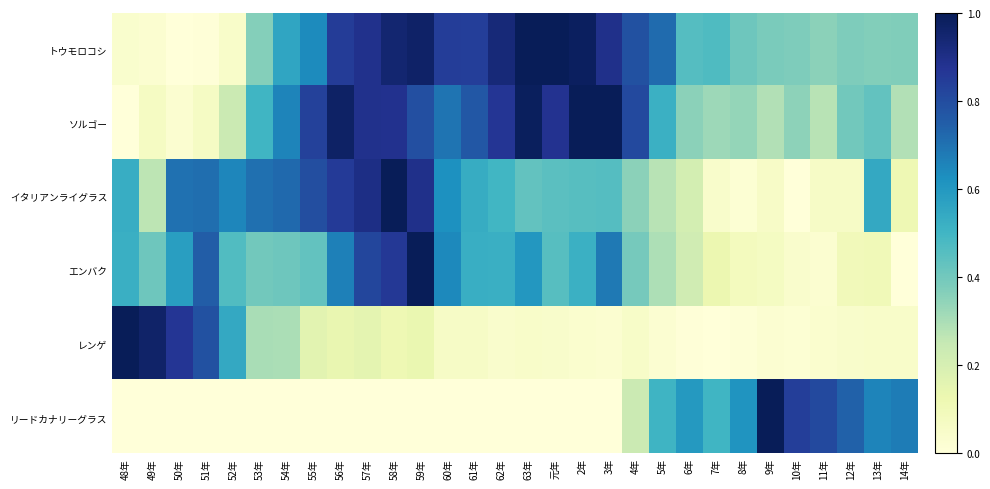

Reading right to left, transcribe all the data shown in this chart.

トウモロコシ: 14年=0.4	13年=0.4	12年=0.4	11年=0.4	10年=0.4	9年=0.4	8年=0.4	7年=0.5	6年=0.5	5年=0.7	4年=0.8	3年=0.9	2年=1.0	元年=1.0	63年=1.0	62年=0.9	61年=0.8	60年=0.8	59年=1.0	58年=0.9	57年=0.9	56年=0.8	55年=0.6	54年=0.6	53年=0.4	52年=0.0	51年=0.0	50年=0.0	49年=0.0	48年=0.0
ソルゴー: 14年=0.3	13年=0.4	12年=0.4	11年=0.3	10年=0.4	9年=0.3	8年=0.3	7年=0.3	6年=0.4	5年=0.5	4年=0.8	3年=1.0	2年=1.0	元年=0.9	63年=1.0	62年=0.9	61年=0.8	60年=0.7	59年=0.8	58年=0.9	57年=0.9	56年=1.0	55年=0.8	54年=0.7	53年=0.5	52年=0.2	51年=0.1	50年=0.0	49年=0.1	48年=0.0
イタリアンライグラス: 14年=0.1	13年=0.5	12年=0.1	11年=0.1	10年=0.0	9年=0.1	8年=0.0	7年=0.0	6年=0.2	5年=0.3	4年=0.4	3年=0.5	2年=0.5	元年=0.4	63年=0.4	62年=0.5	61年=0.5	60年=0.6	59年=0.9	58年=1.0	57年=0.9	56年=0.9	55年=0.8	54年=0.7	53年=0.7	52年=0.7	51年=0.7	50年=0.7	49年=0.3	48年=0.5
エンバク: 14年=0.0	13年=0.1	12年=0.1	11年=0.0	10年=0.0	9年=0.1	8年=0.1	7年=0.1	6年=0.2	5年=0.3	4年=0.4	3年=0.7	2年=0.5	元年=0.5	63年=0.6	62年=0.5	61年=0.5	60年=0.6	59年=1.0	58年=0.9	57年=0.8	56年=0.7	55年=0.4	54年=0.4	53年=0.4	52年=0.5	51年=0.8	50年=0.6	49年=0.4	48年=0.5
レンゲ: 14年=0.1	13年=0.0	12年=0.0	11年=0.0	10年=0.0	9年=0.0	8年=0.0	7年=0.0	6年=0.0	5年=0.0	4年=0.1	3年=0.0	2年=0.0	元年=0.0	63年=0.0	62年=0.0	61年=0.1	60年=0.1	59年=0.1	58年=0.1	57年=0.2	56年=0.1	55年=0.2	54年=0.3	53年=0.3	52年=0.5	51年=0.8	50年=0.9	49年=1.0	48年=1.0
リードカナリーグラス: 14年=0.7	13年=0.7	12年=0.7	11年=0.8	10年=0.8	9年=1.0	8年=0.6	7年=0.5	6年=0.6	5年=0.5	4年=0.2	3年=0.0	2年=0.0	元年=0.0	63年=0.0	62年=0.0	61年=0.0	60年=0.0	59年=0.0	58年=0.0	57年=0.0	56年=0.0	55年=0.0	54年=0.0	53年=0.0	52年=0.0	51年=0.0	50年=0.0	49年=0.0	48年=0.0